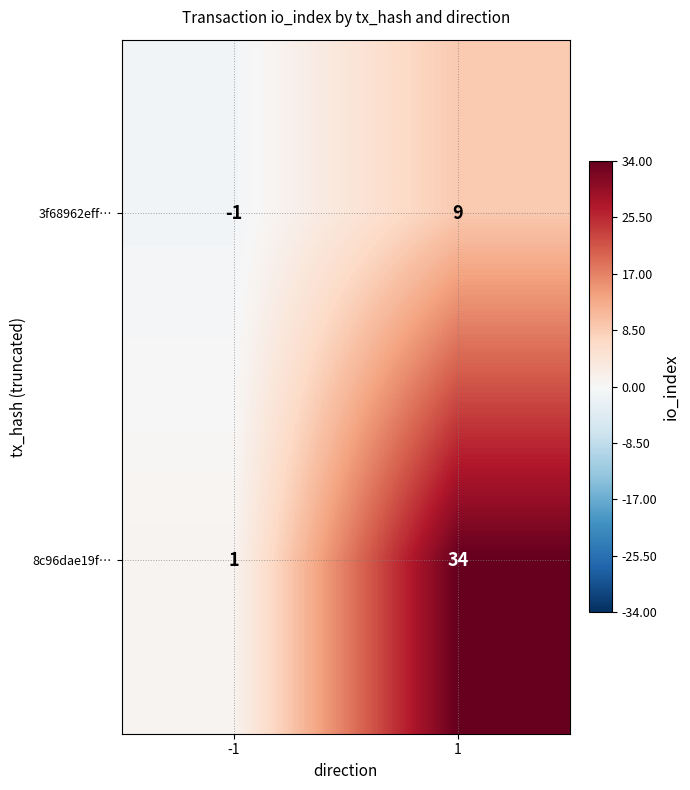

Count the number of data series in this chart.

2